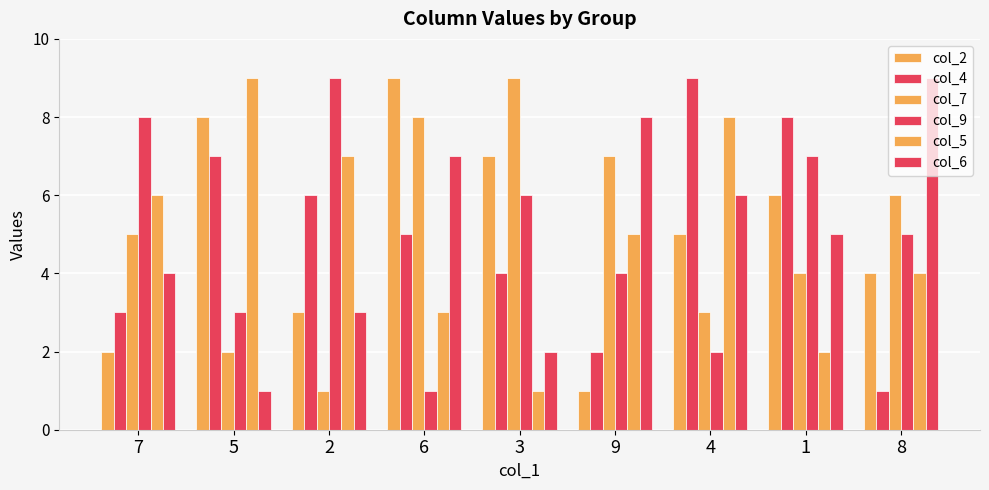

Which series has the widest spread of values?

col_2